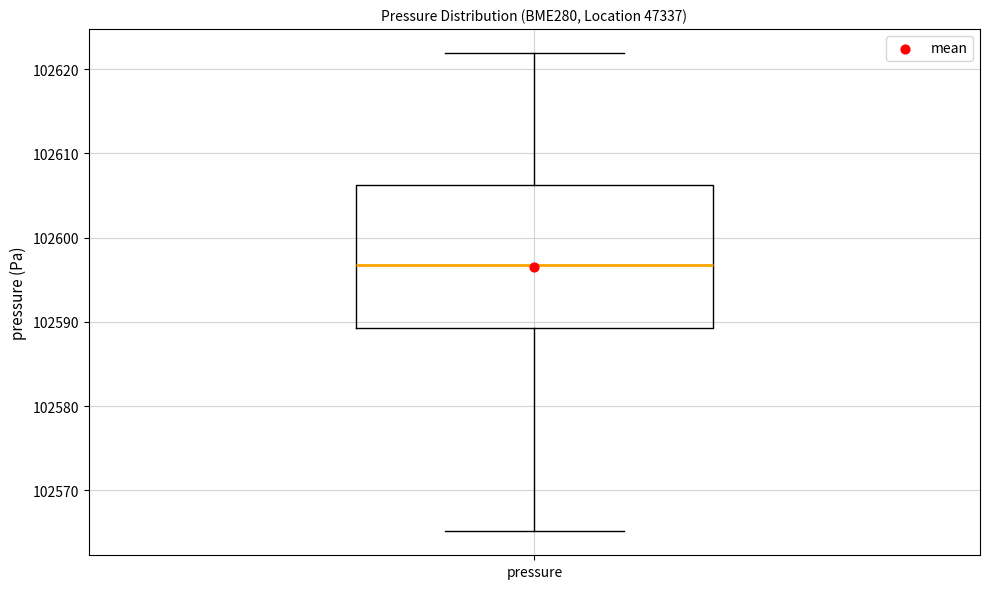

Transcribe this box plot: give where the median line is, the range the box spans, and where the two whiskers end, as read against the y-axis. The values are not printed on the chart, so give them approximately, as read against the axis.

median 102597, box 102589 to 102606, whiskers 102565 to 102622